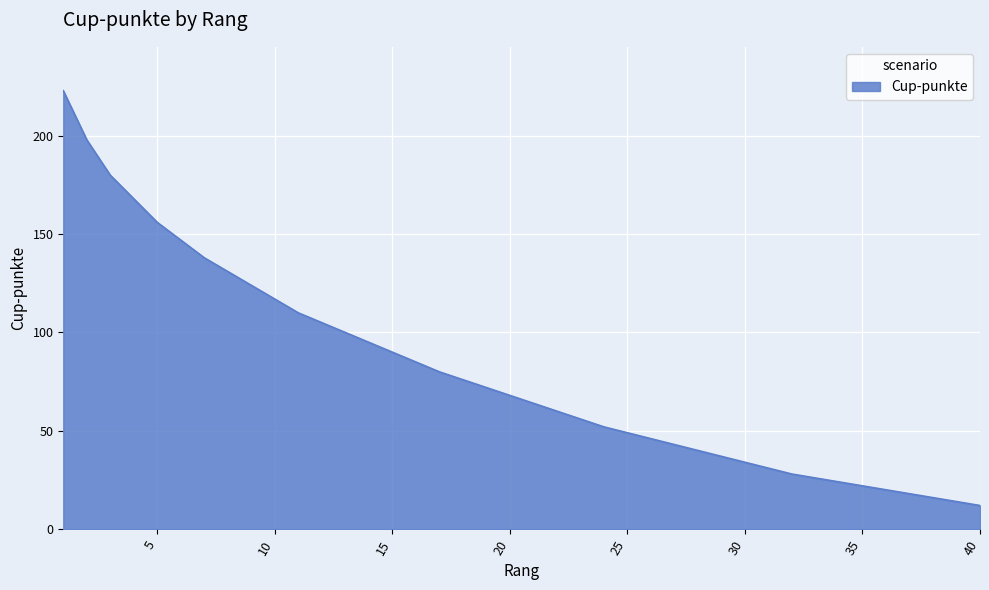

Reading right to left, transcribe all the data shown in this chart.

12	14	16	18	20	22	24	26	28	31	34	37	40	43	46	49	52	56	60	64	68	72	76	80	85	90	95	100	105	110	117	124	131	138	147	156	168	180	198	223